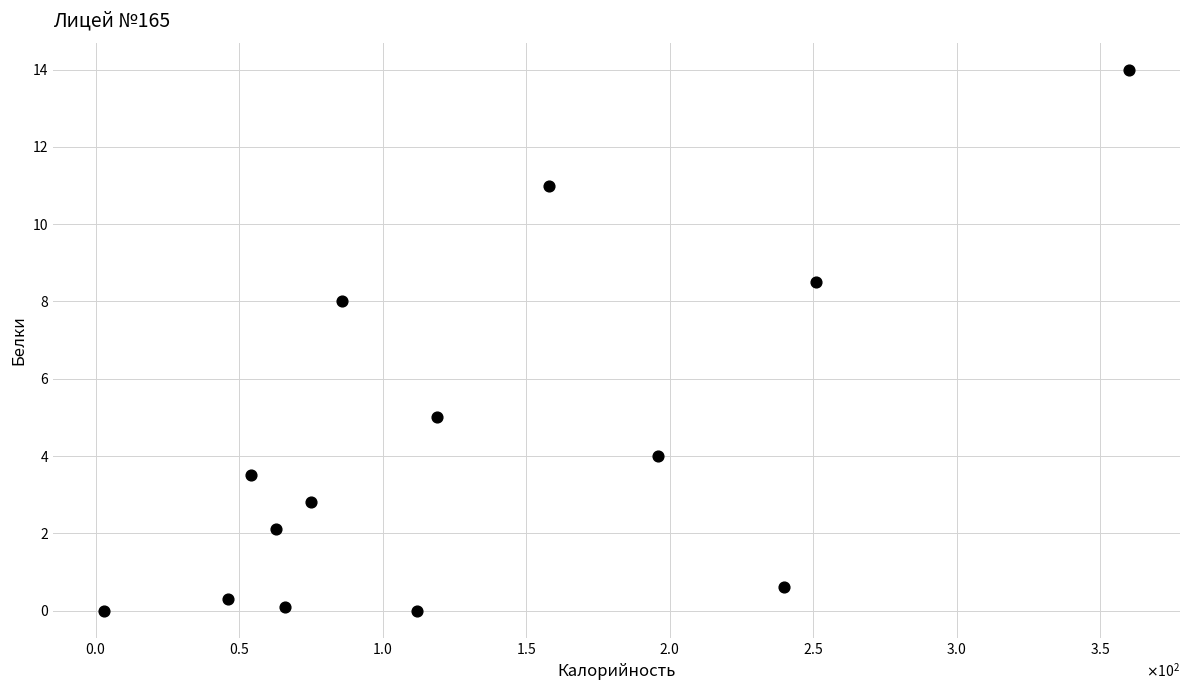

What Y value in the scatter plot is closest to 7?

8.0